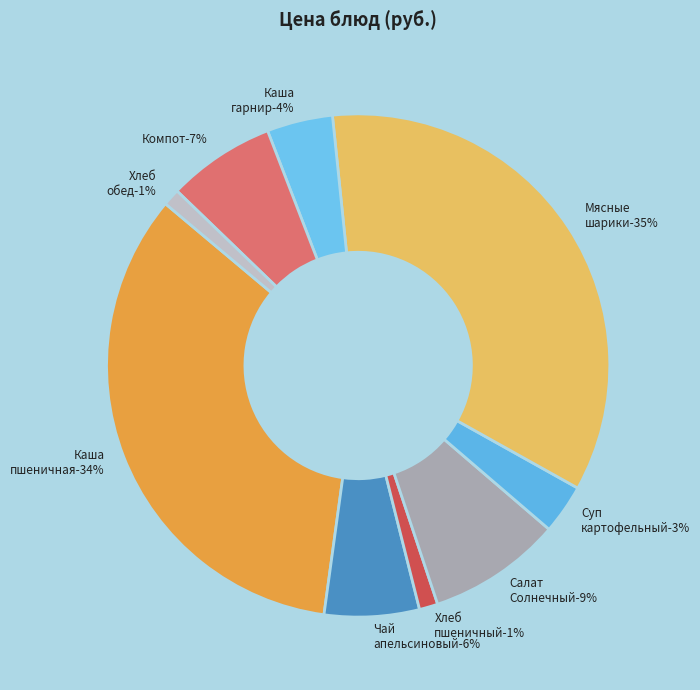

Is it true that Мясные шарики с овощами is 35% of the pie?

True